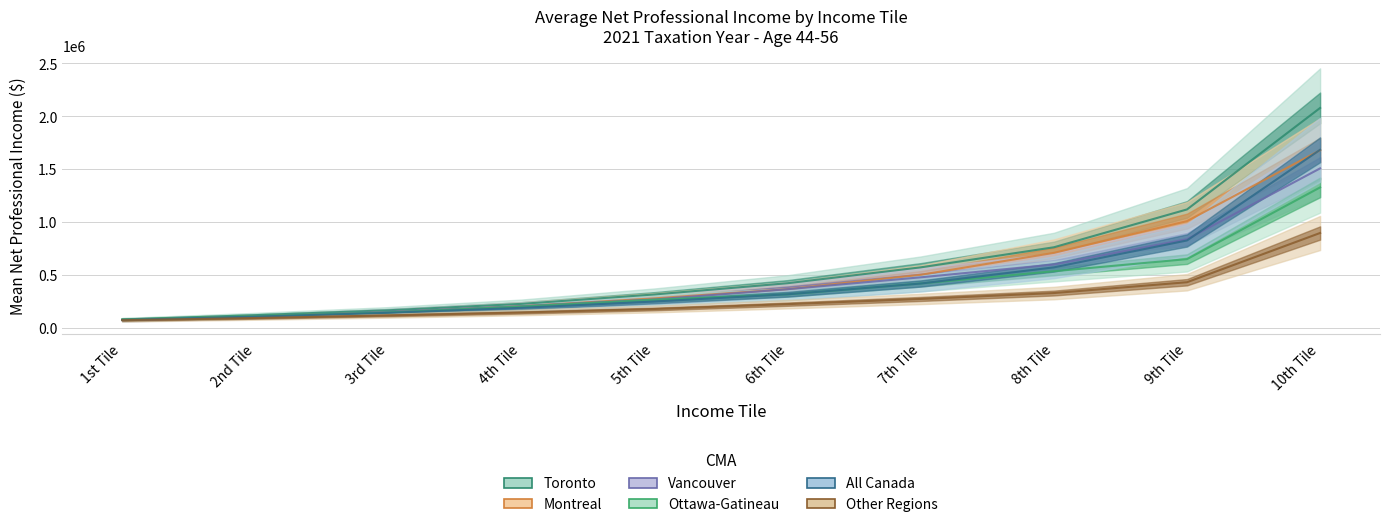

Which label corresponds to the largest value in the chart?

10th Tile